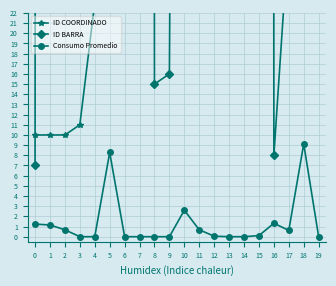

The Consumo Promedio series shows 0.0 at 19. True or false?

True